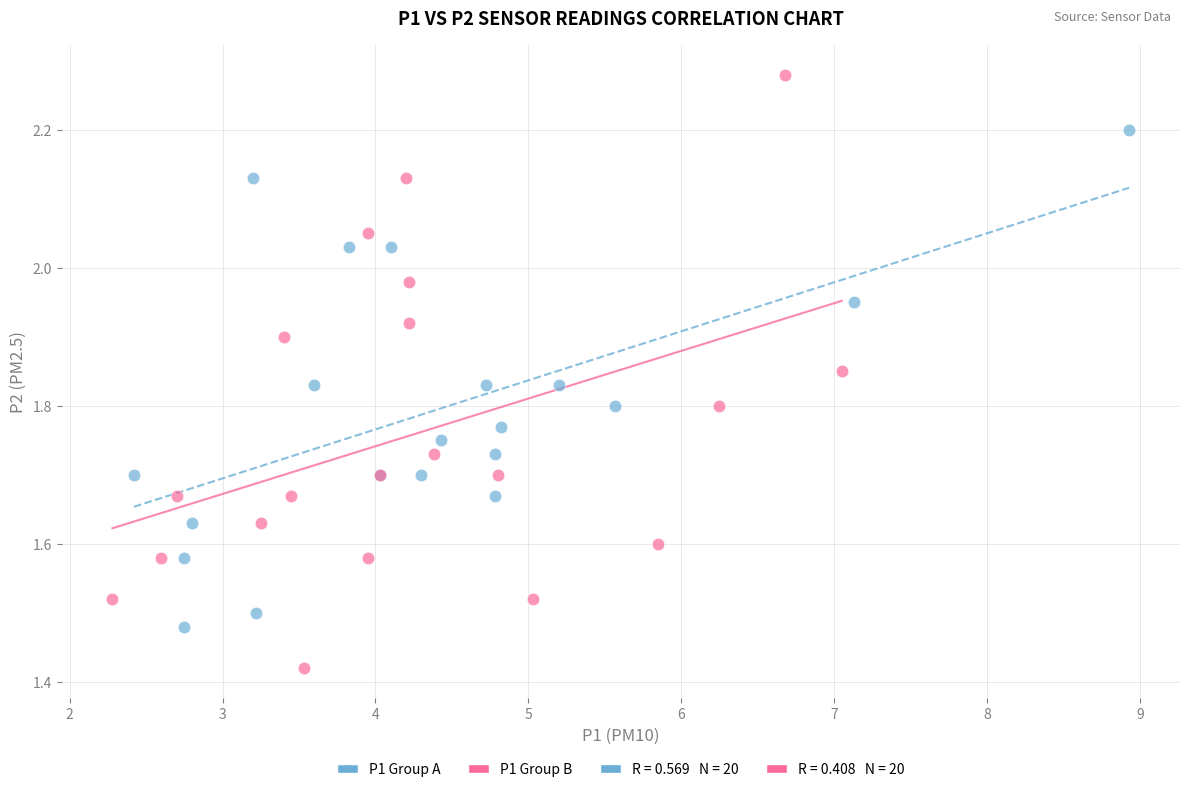

Which series reaches the maximum Y coordinate?

P1 Group B